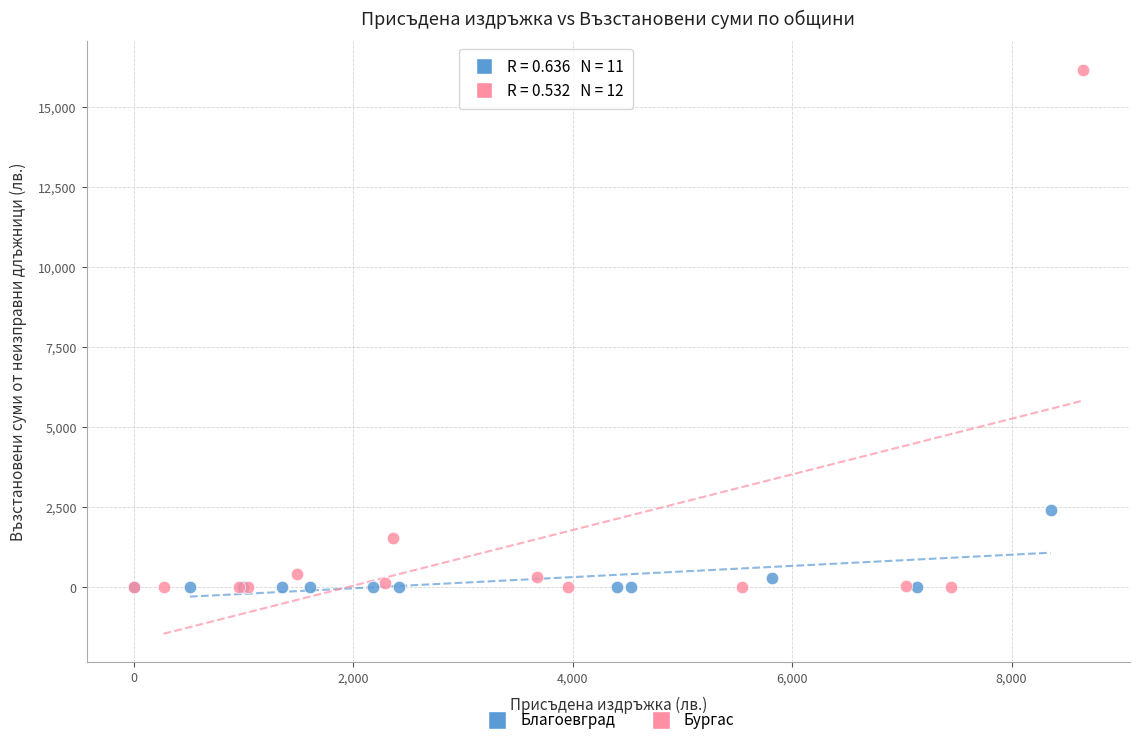

Which series reaches the maximum Y coordinate?

Бургас